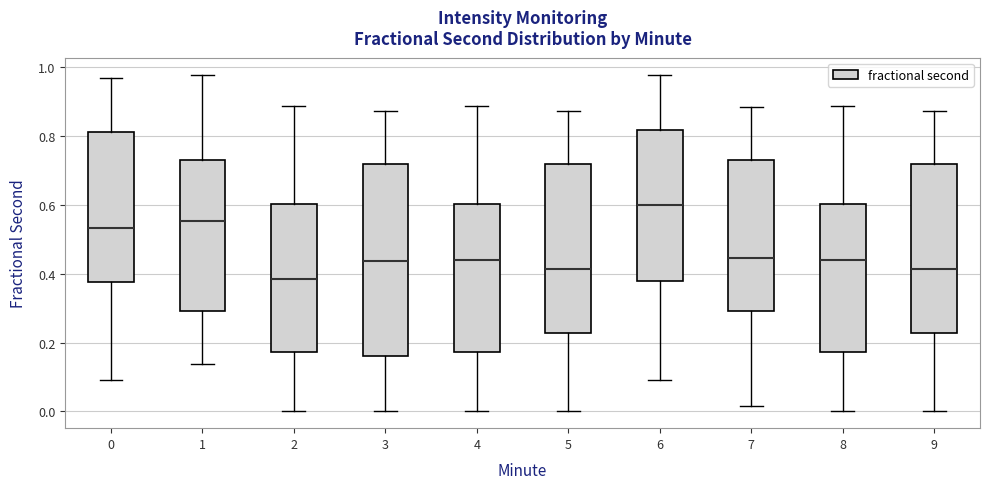

Comparing the boxes themselves (not the whiskers), which one is the tallest?

3